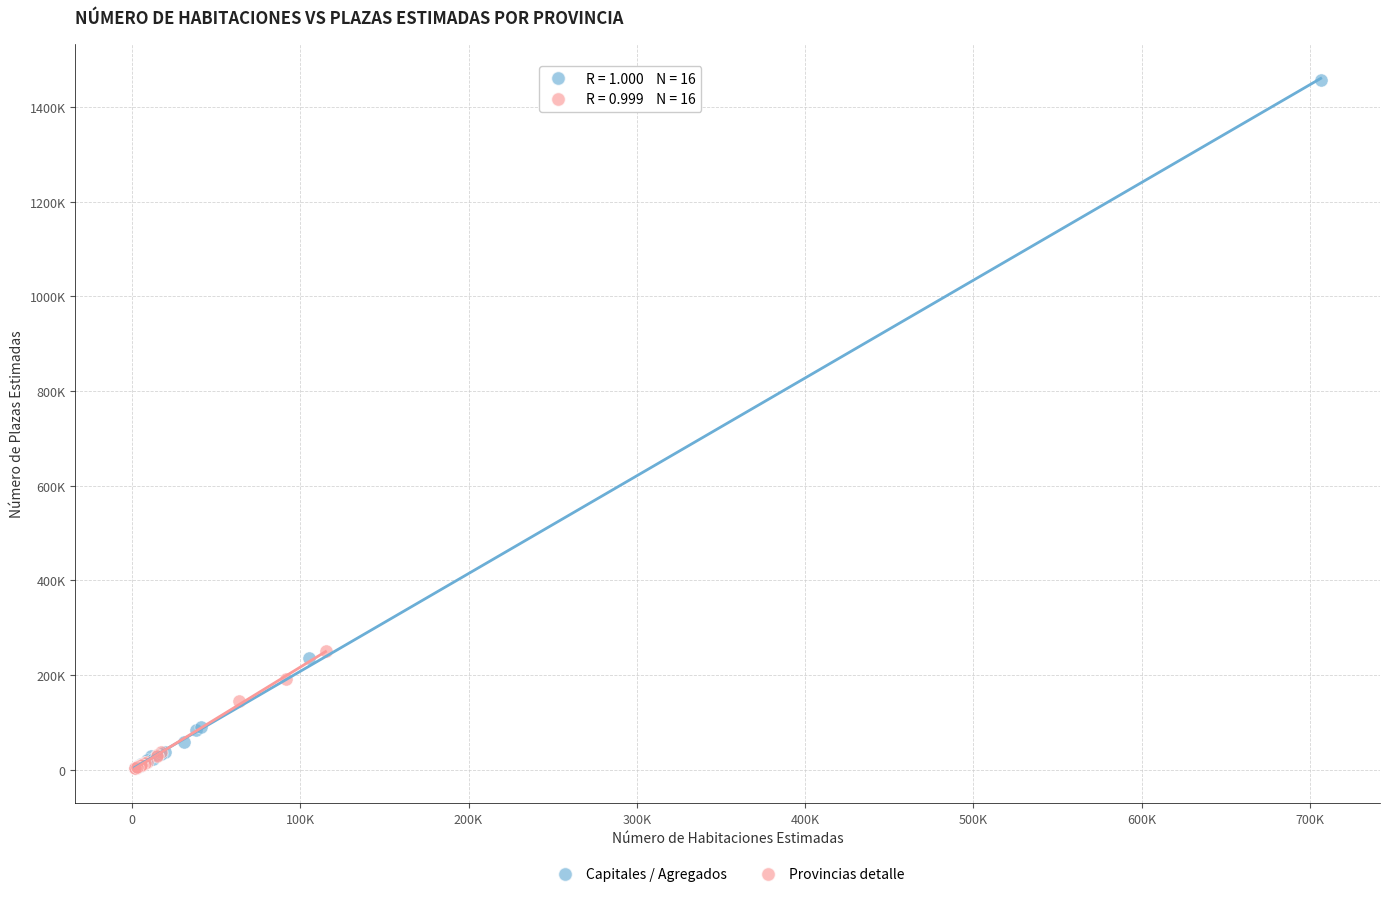

Which series reaches the maximum Y coordinate?

Capitales / Agregados